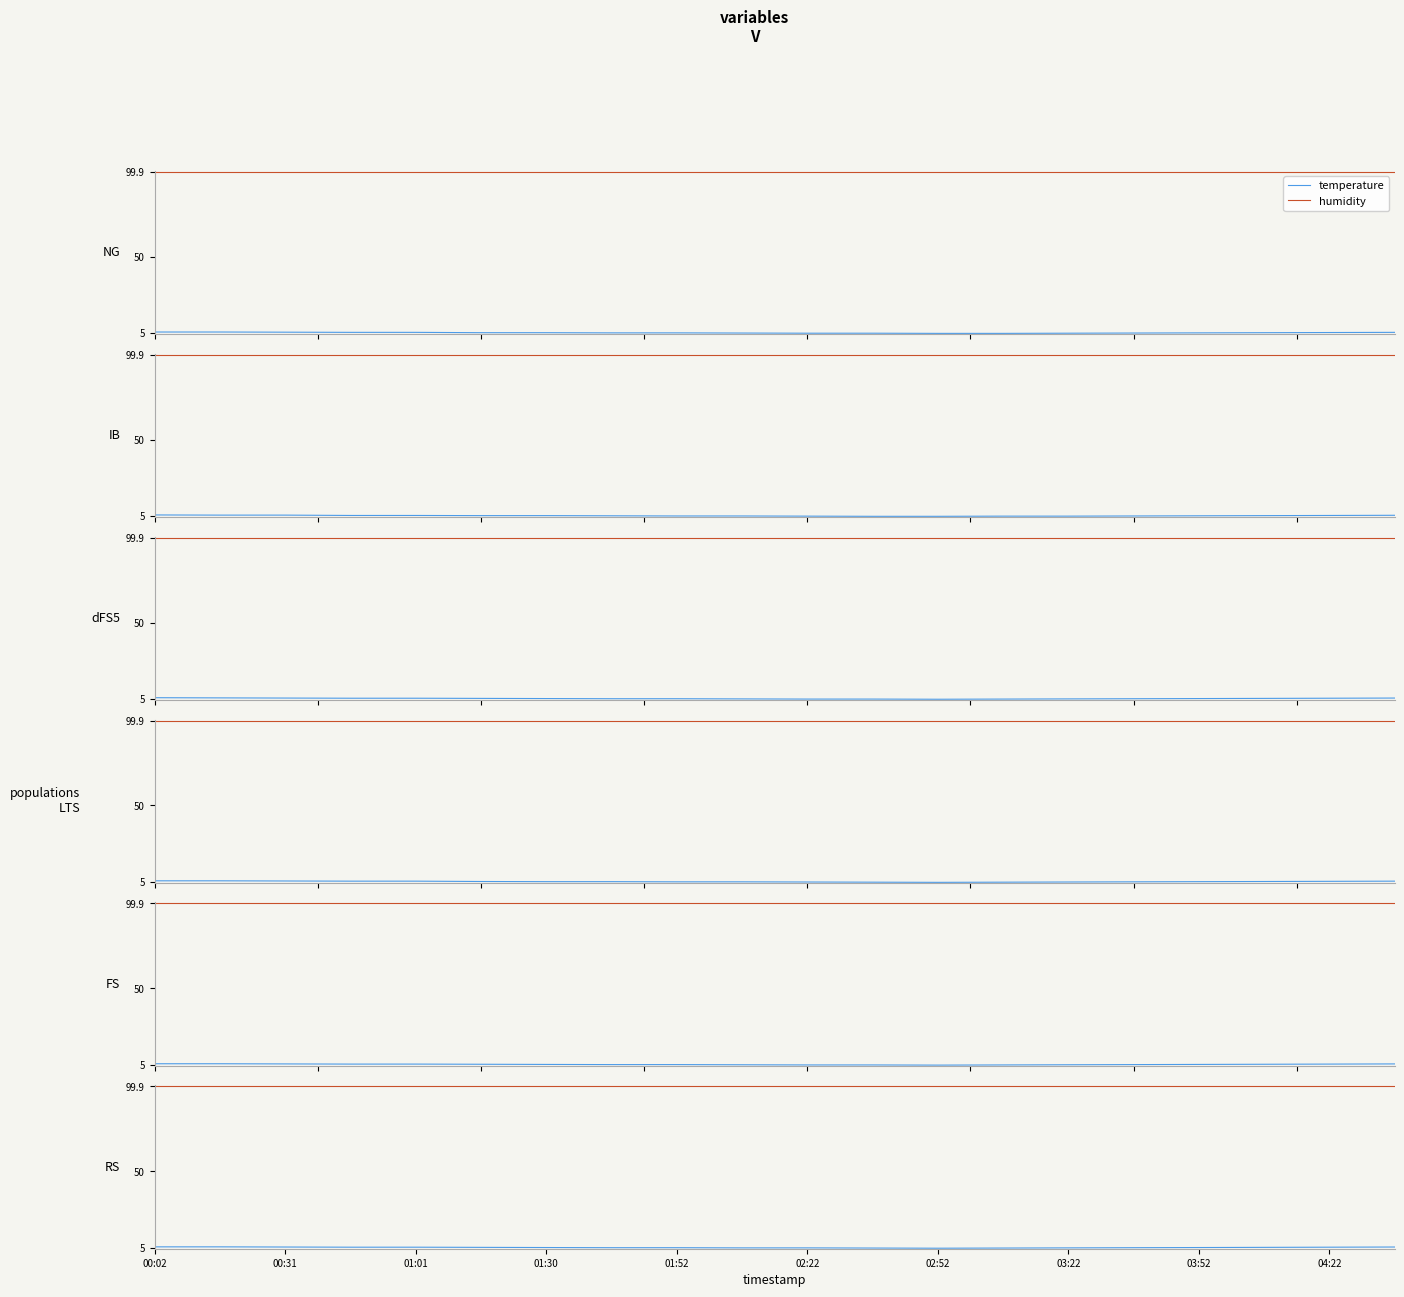

What is the greatest value displayed?

99.9